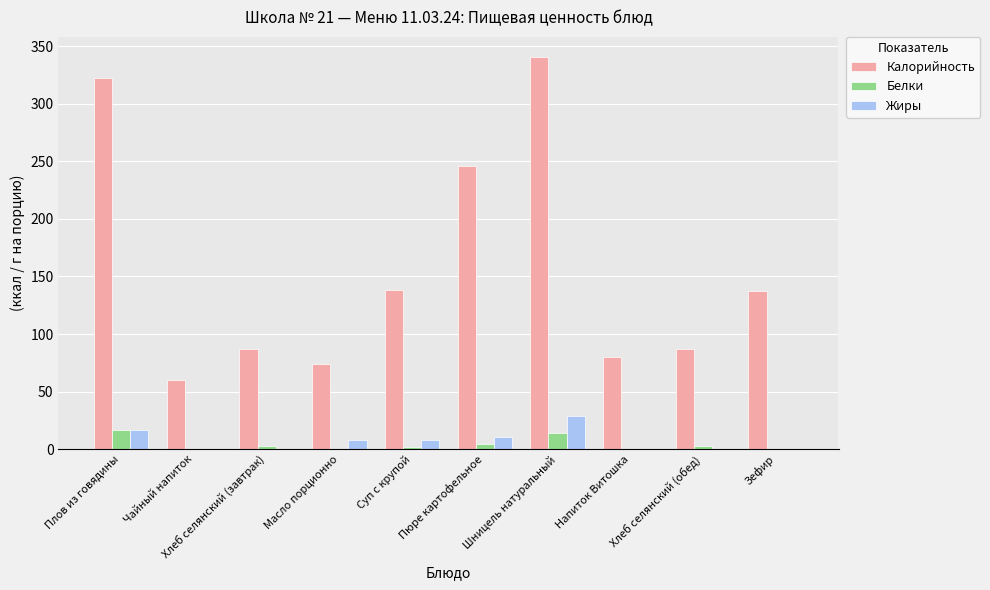

What is the approximate value of Жиры at Шницель натуральный?

28.6